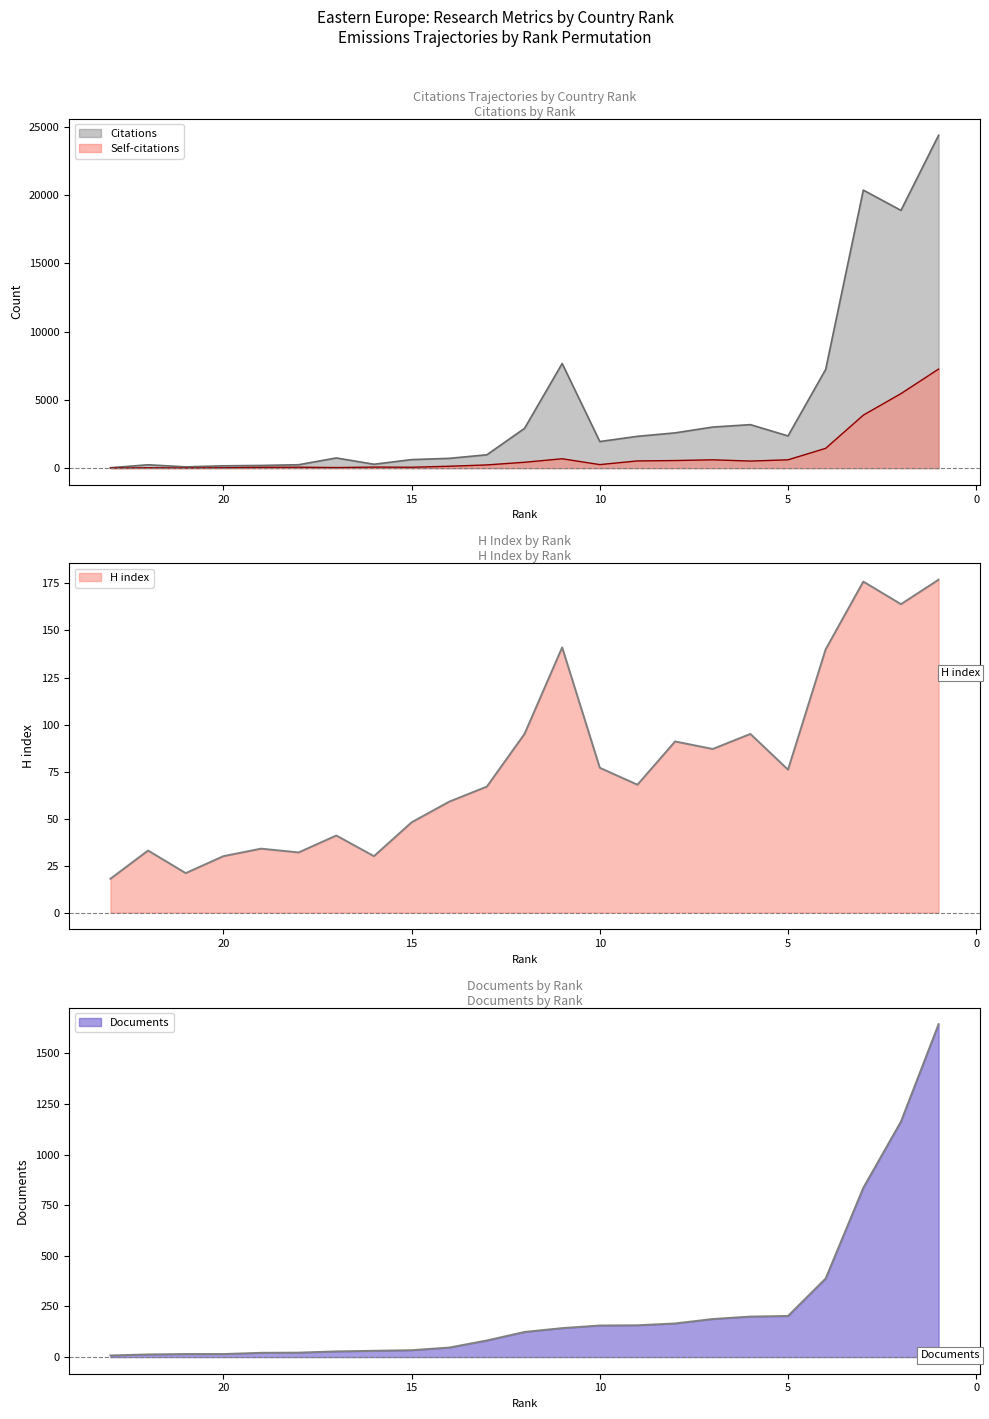

Where does the Self-citations series first go above 259?

12